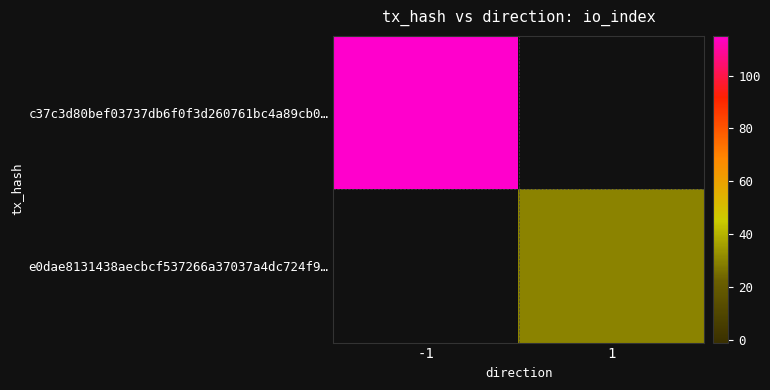

At which category does the chart reach its peak across all series?

-1